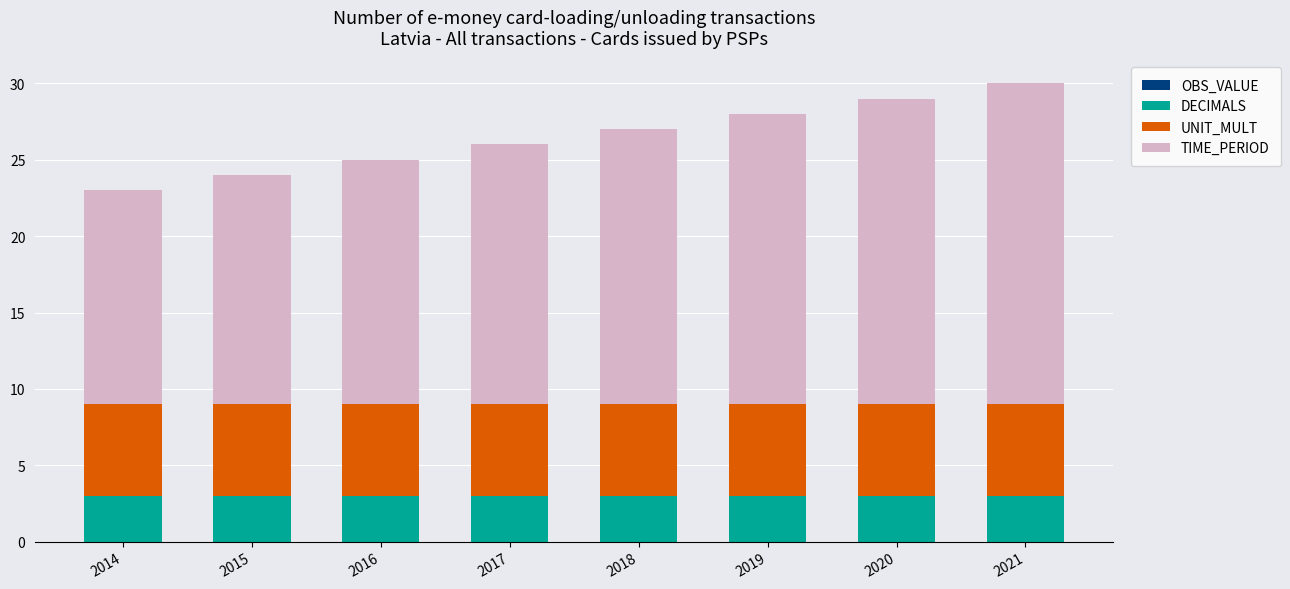

What is the highest value of the DECIMALS series?

3